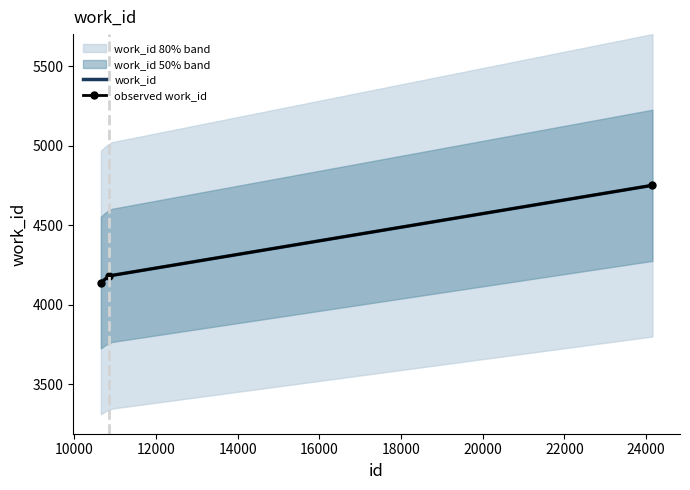

What is the average value?

4359